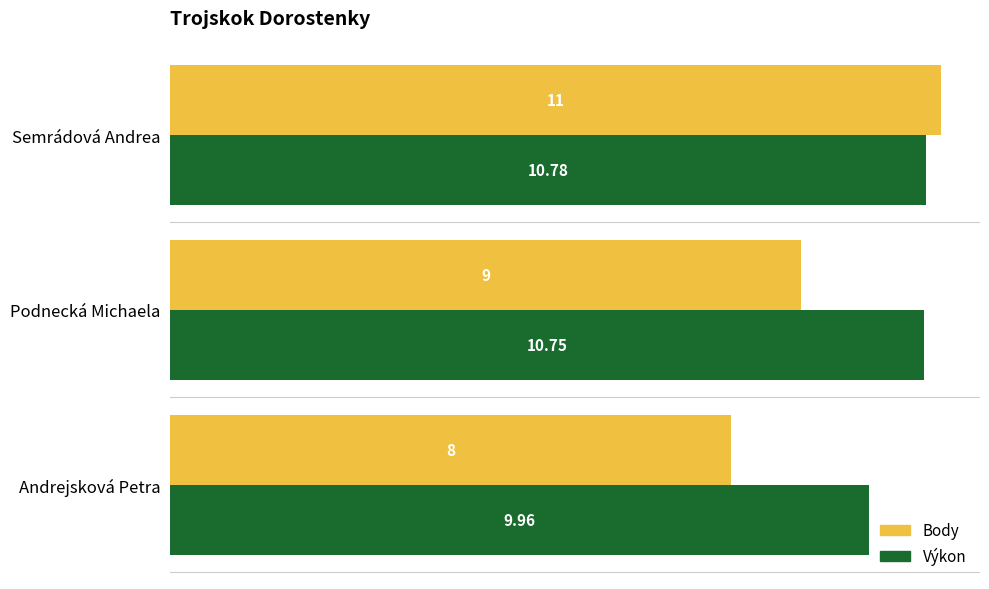

What is the difference between the maximum and minimum values in the Body series?

3.0